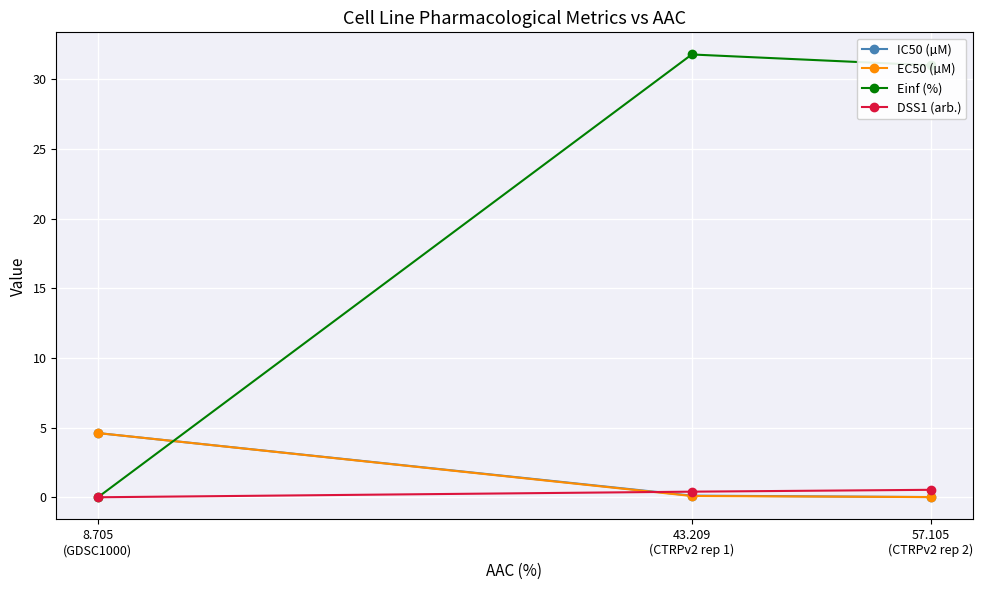

Which series has the largest total across all categories?

Einf (%)